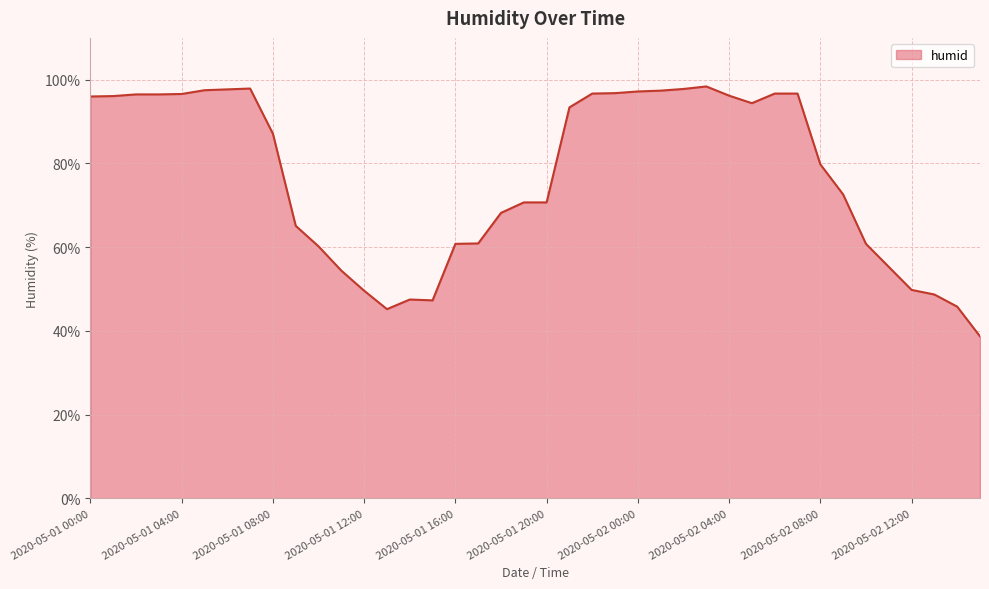

How many values exceed 87?

20